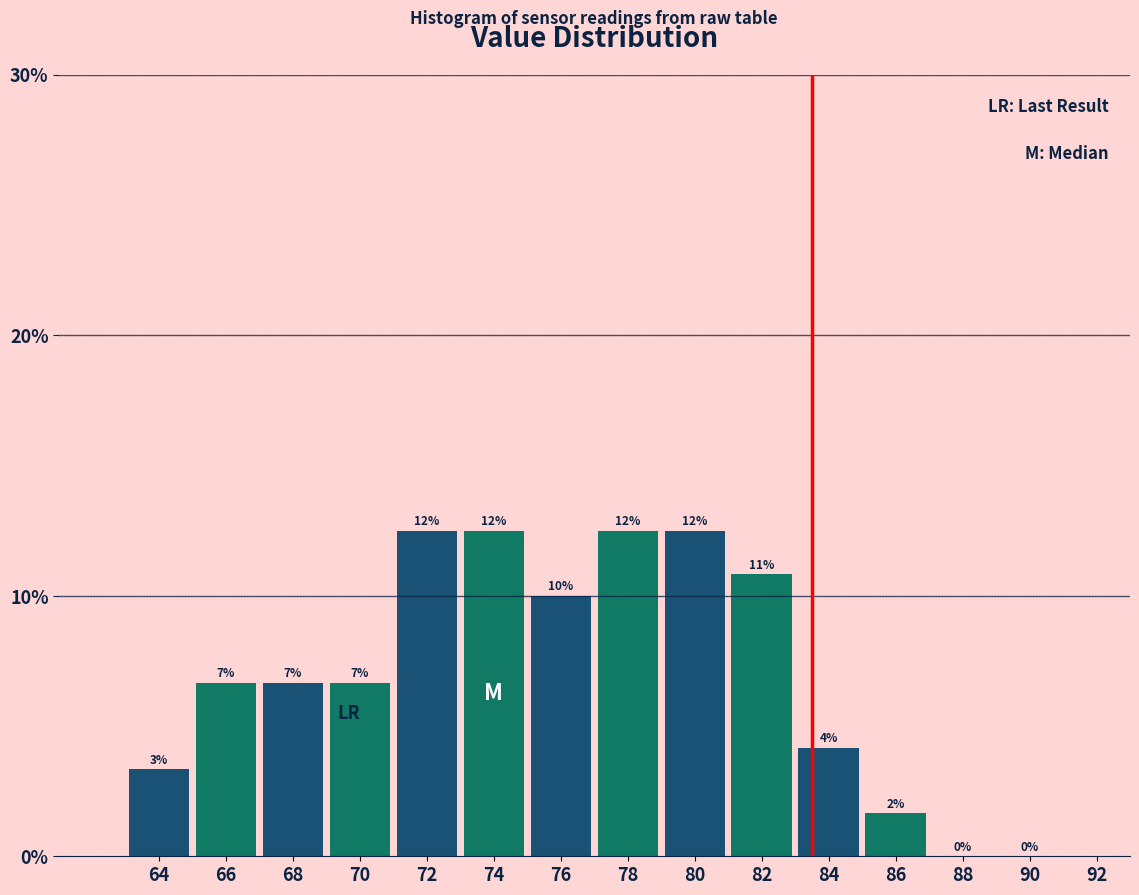

Are the bars horizontal?

No